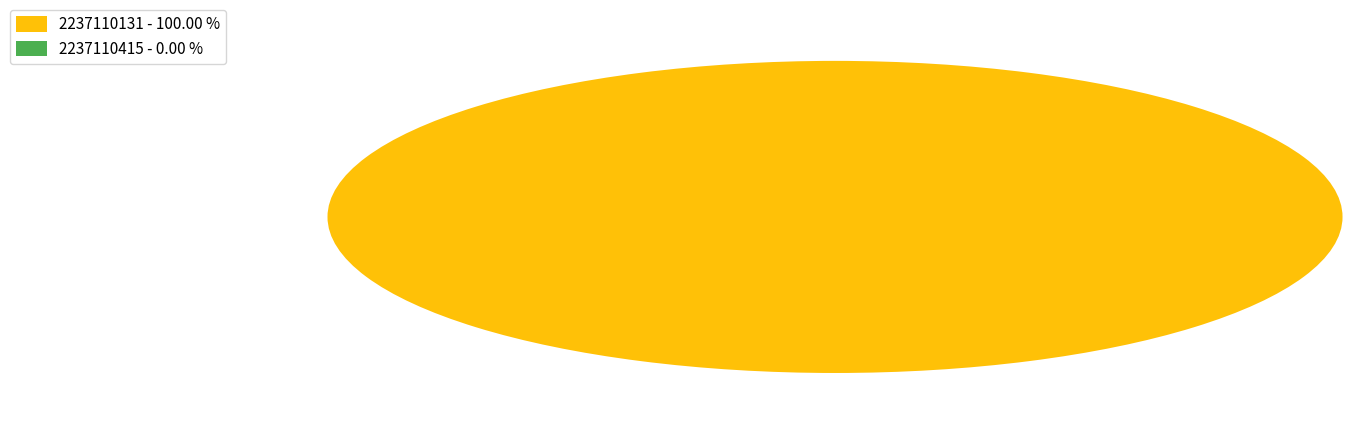

Which category has the biggest portion of the pie?

2237110131